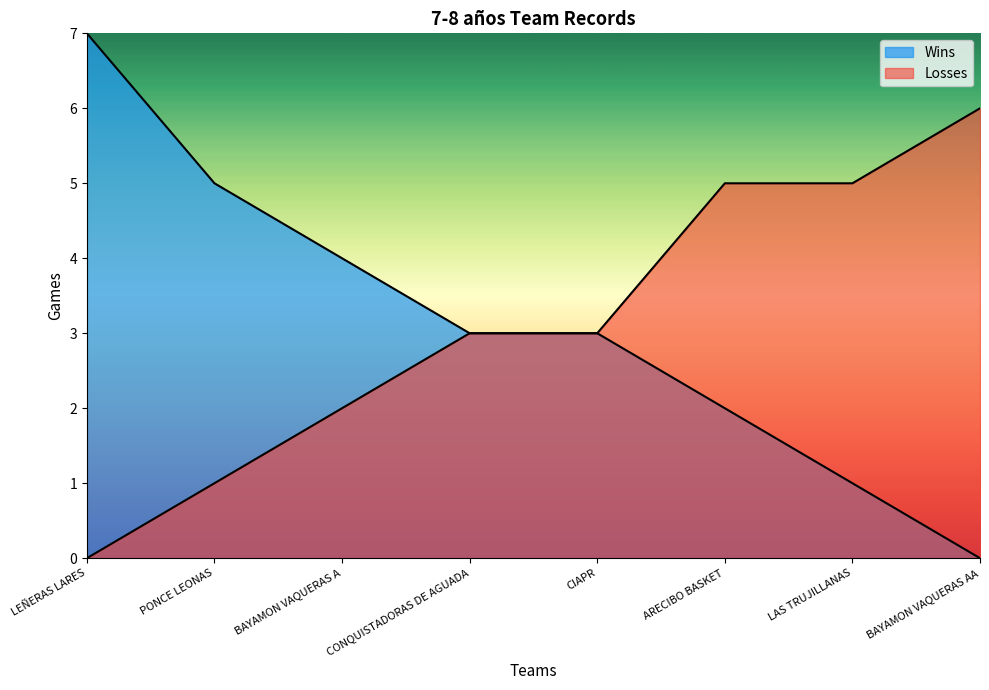

True or false: Losses has a value of 0 at LEÑERAS LARES.

True